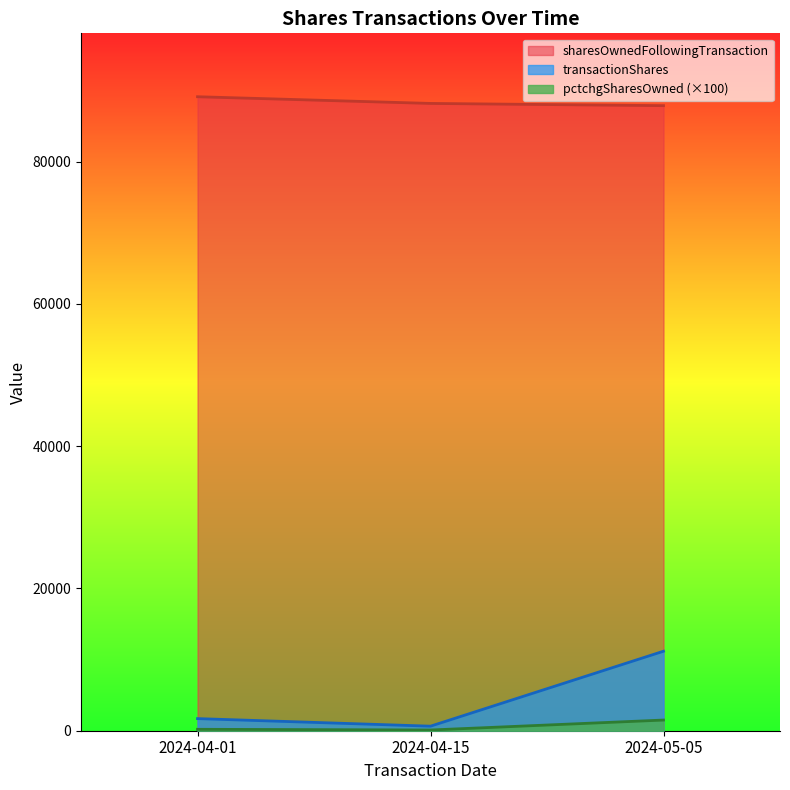

Where does the transactionShares series first go above 1703?

2024-05-05